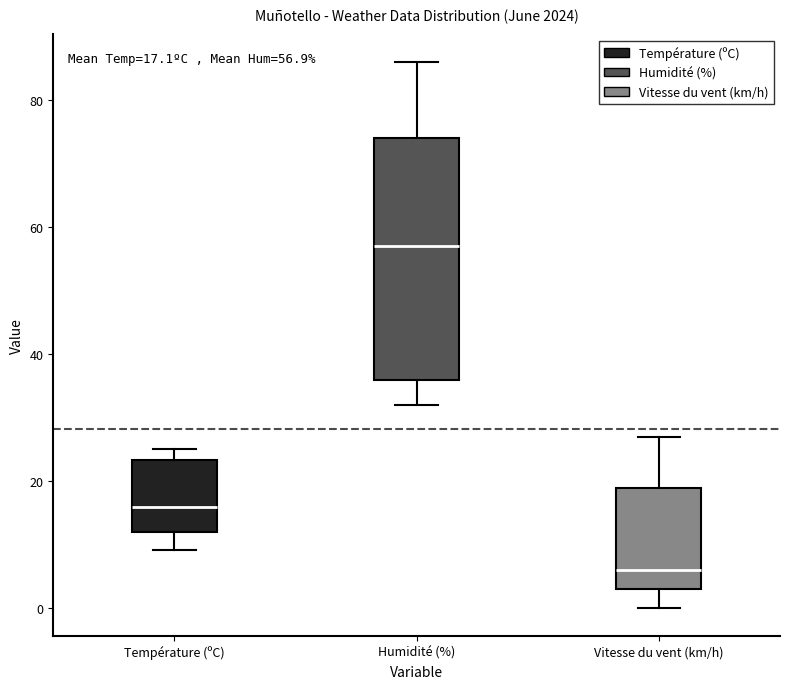

Which box's median line is the highest?

Humidité (%)